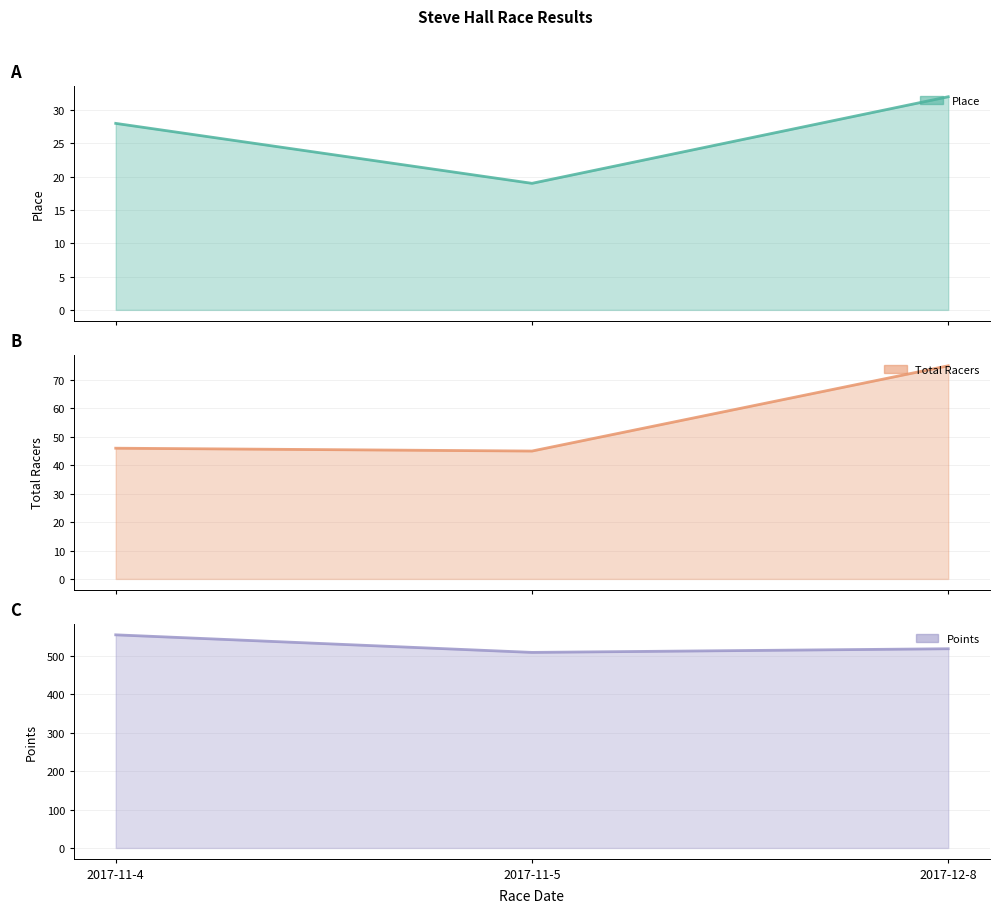

Reading left to right, list all the values displayed in this chart.

Place: 2017-11-4=28.0	2017-11-5=19.0	2017-12-8=32.0
Total Racers: 2017-11-4=46.0	2017-11-5=45.0	2017-12-8=75.0
Points: 2017-11-4=554.7	2017-11-5=509.0	2017-12-8=518.5